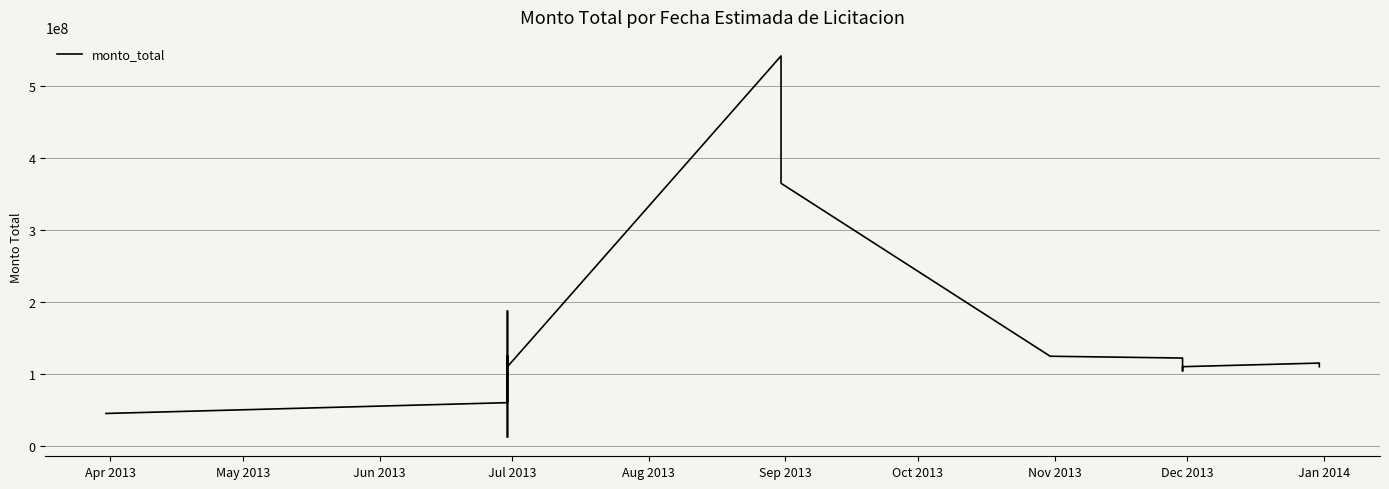

How many values are below 110000000?

6